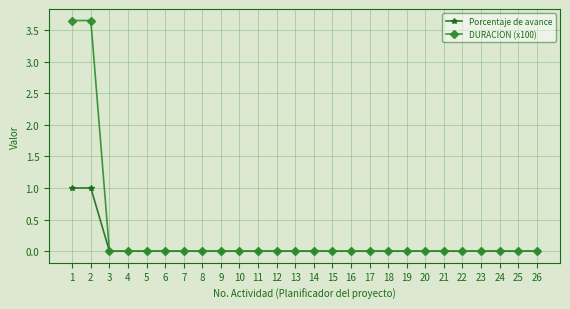

List the series in order of their overall mean, highest first.

DURACION (x100), Porcentaje de avance